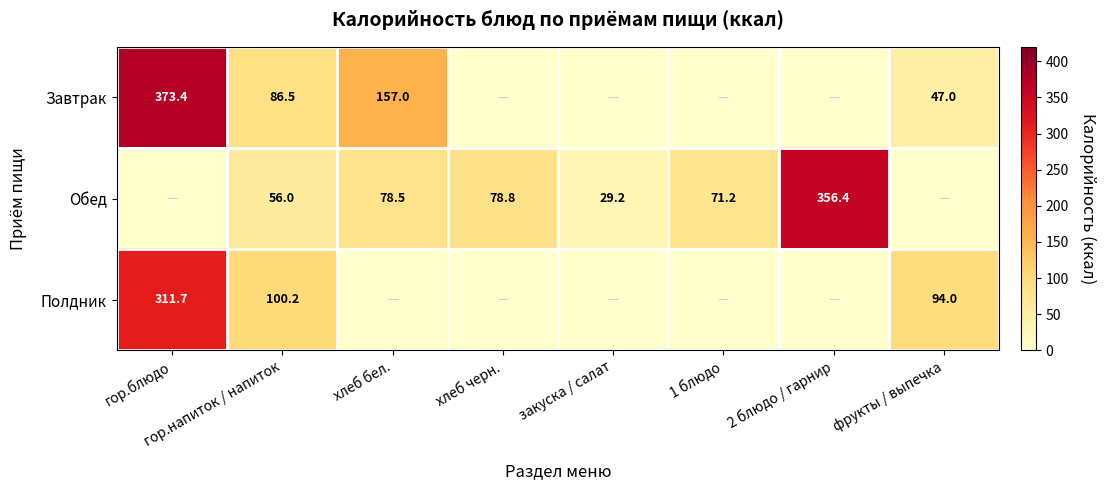

Which has a higher value, гор.блюдо or хлеб бел.?

гор.блюдо